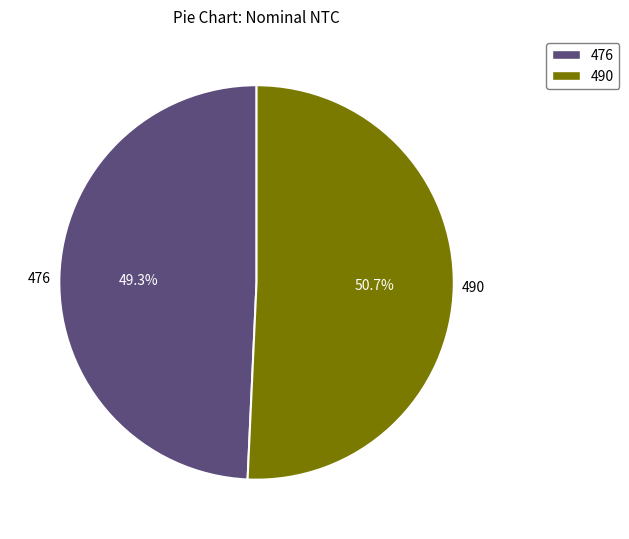

Which category has the smallest portion of the pie?

476